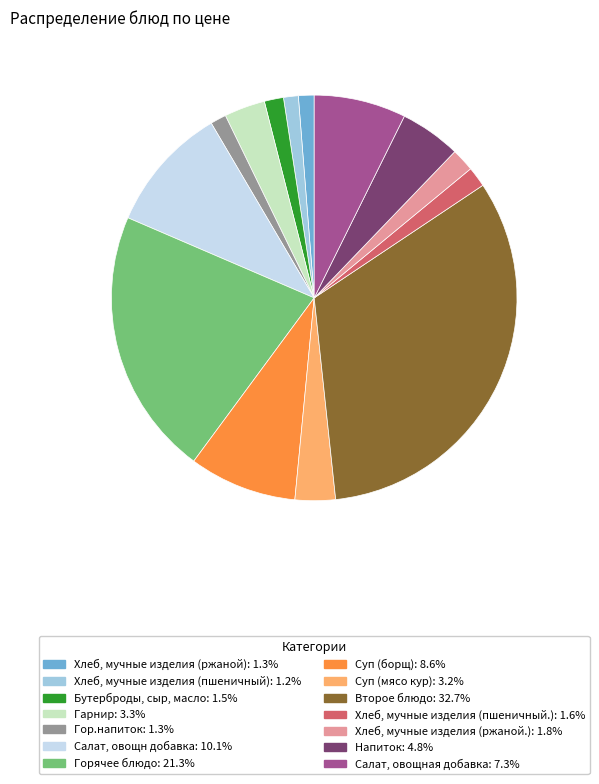

What is the ratio of the value at Хлеб, мучные изделия (ржаной.) to the value at Салат, овощн добавка?

0.2